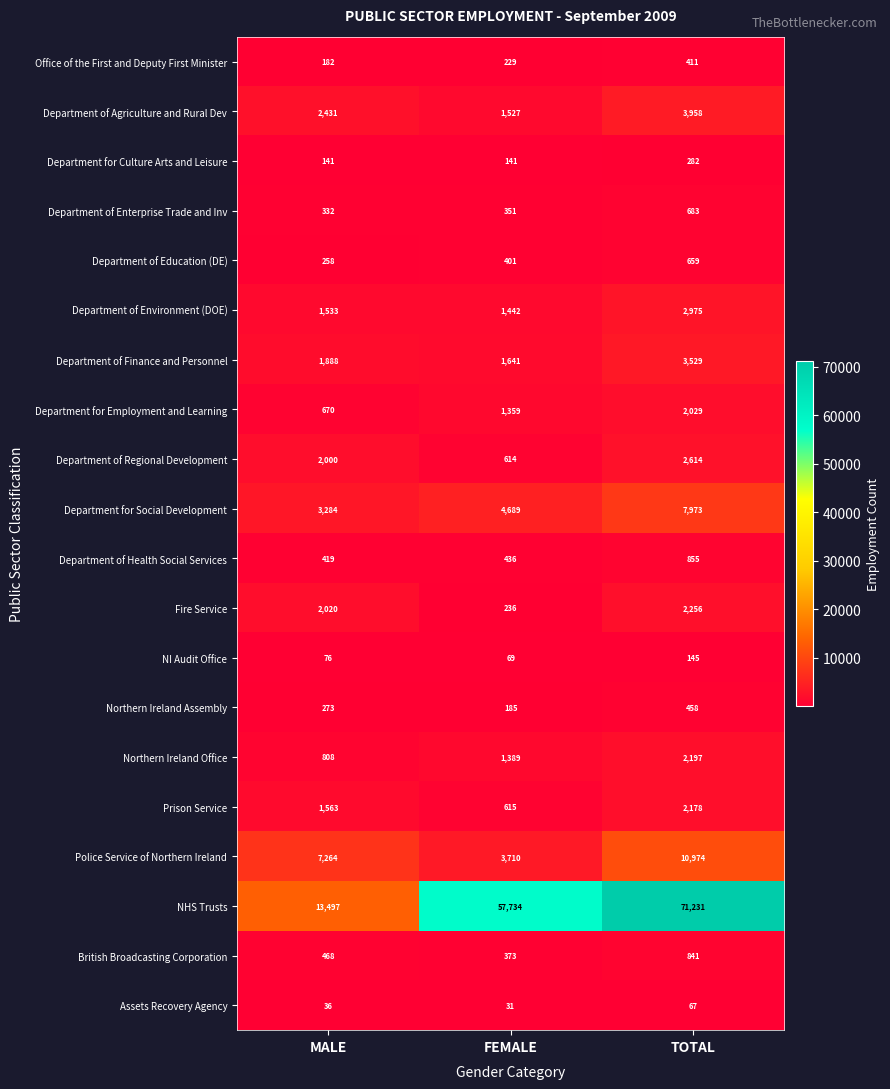

Which series has the largest range (max minus min)?

NHS Trusts